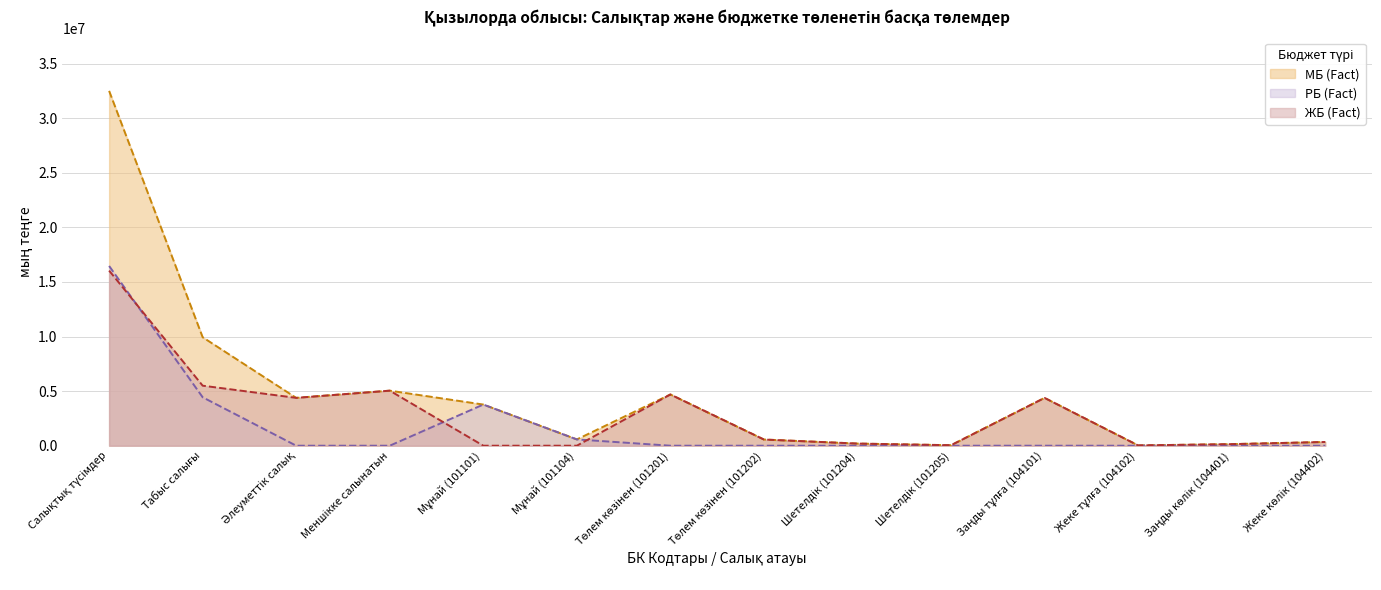

Which label corresponds to the smallest value in the chart?

Әлеуметтік салық